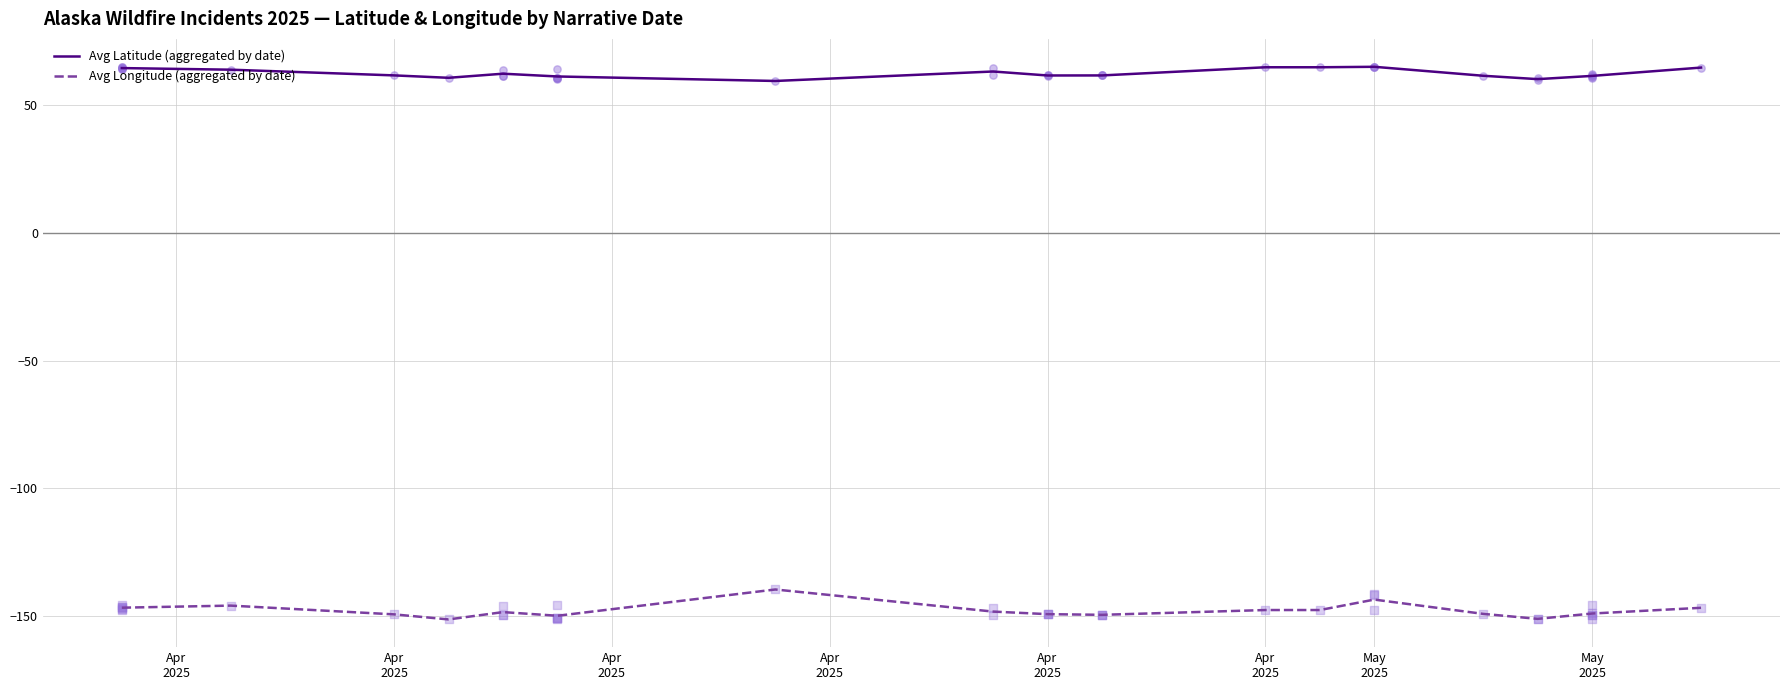

Which series has the widest spread of Y values?

Avg Longitude (aggregated by date)